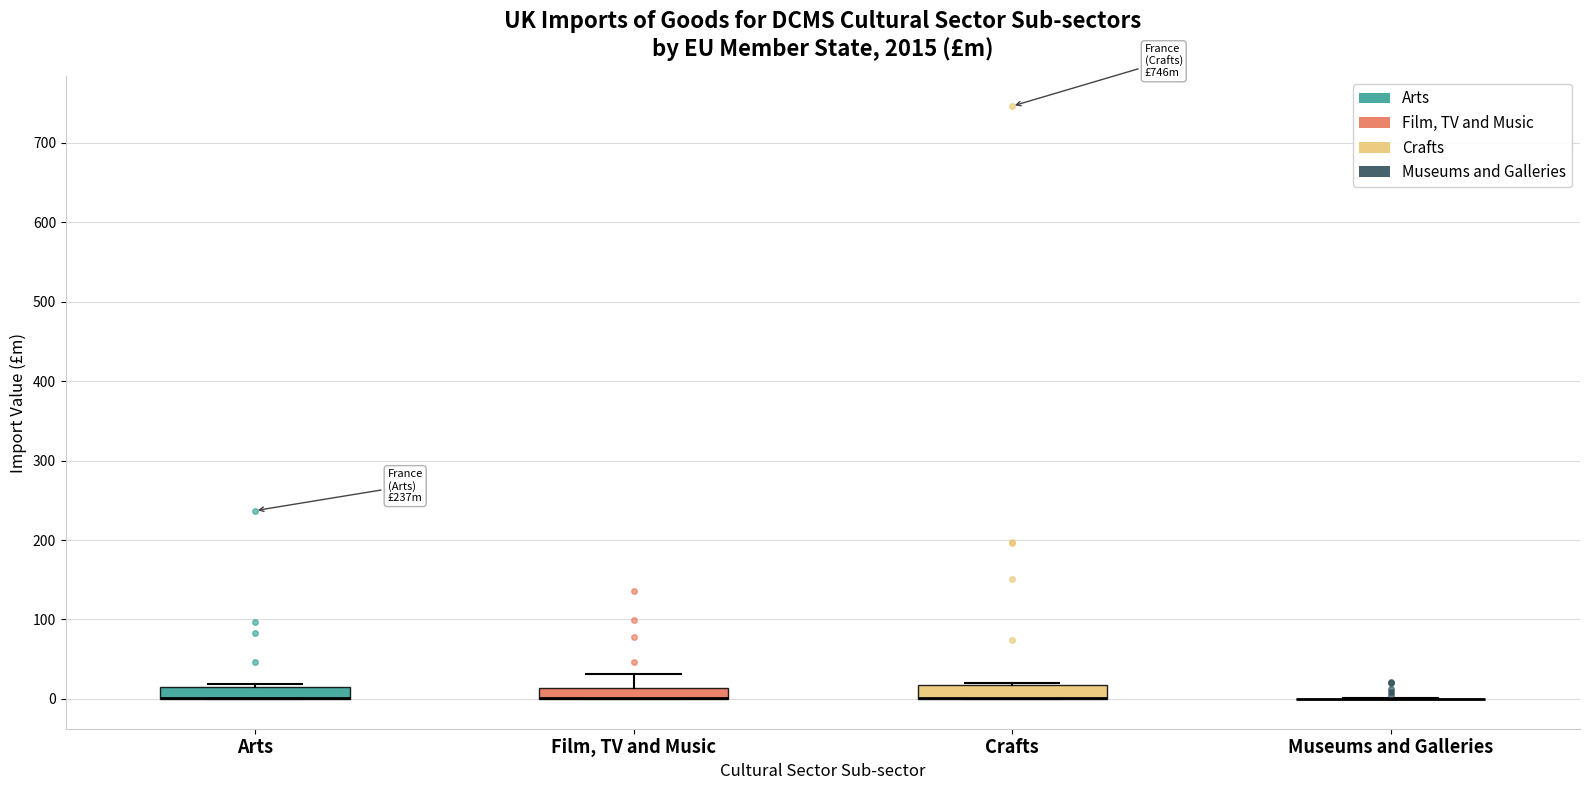

Where is the upper edge of the box for Crafts on the y-axis? The values are not printed on the chart, so give them approximately, as read against the axis.

20